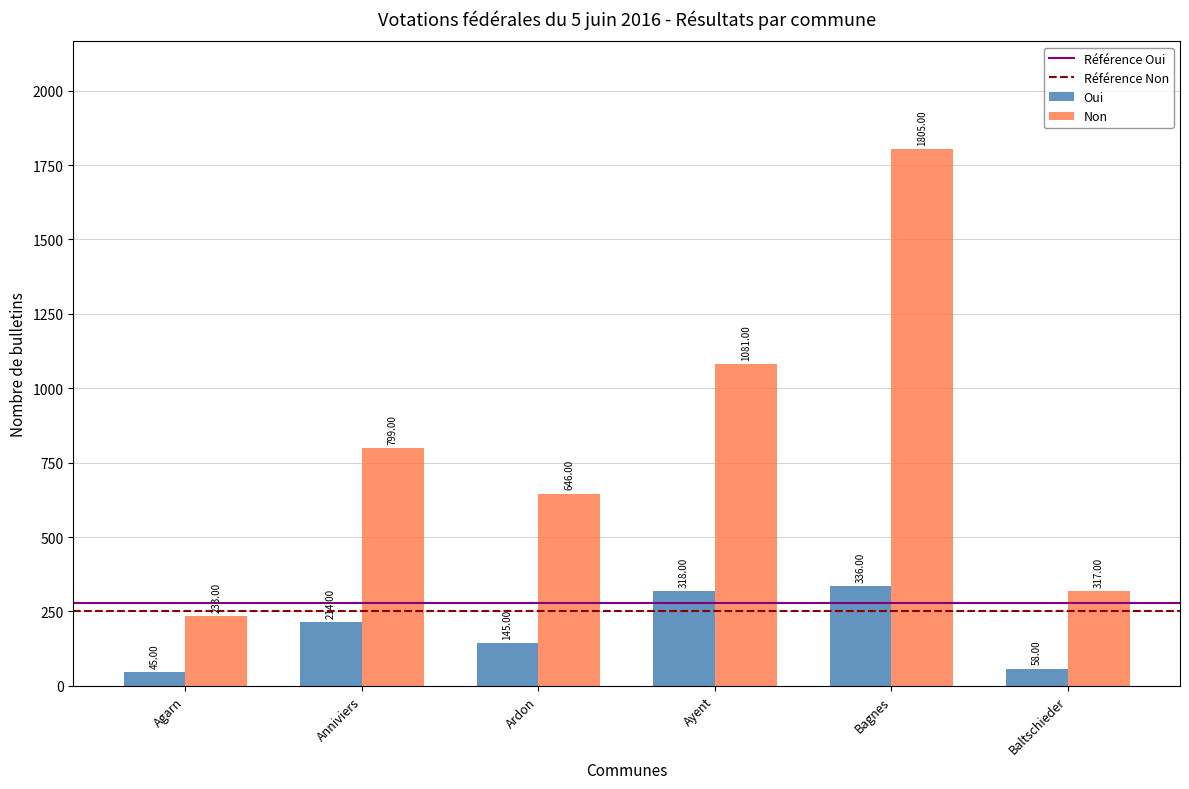

What is the sum of the Non values at Anniviers and Bagnes?

2604